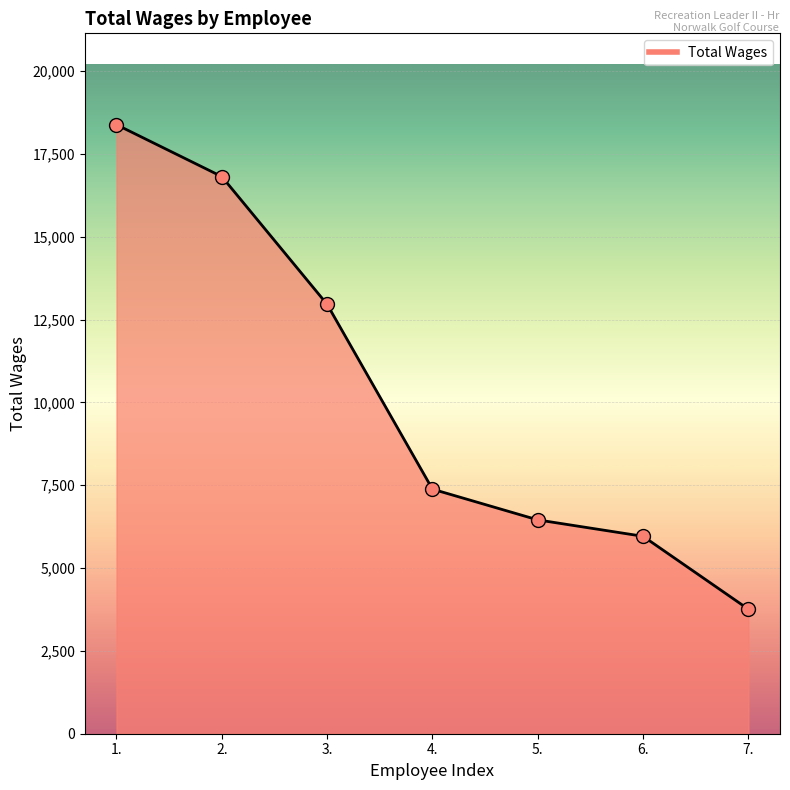

Between 3. and 4., which is larger?

3.